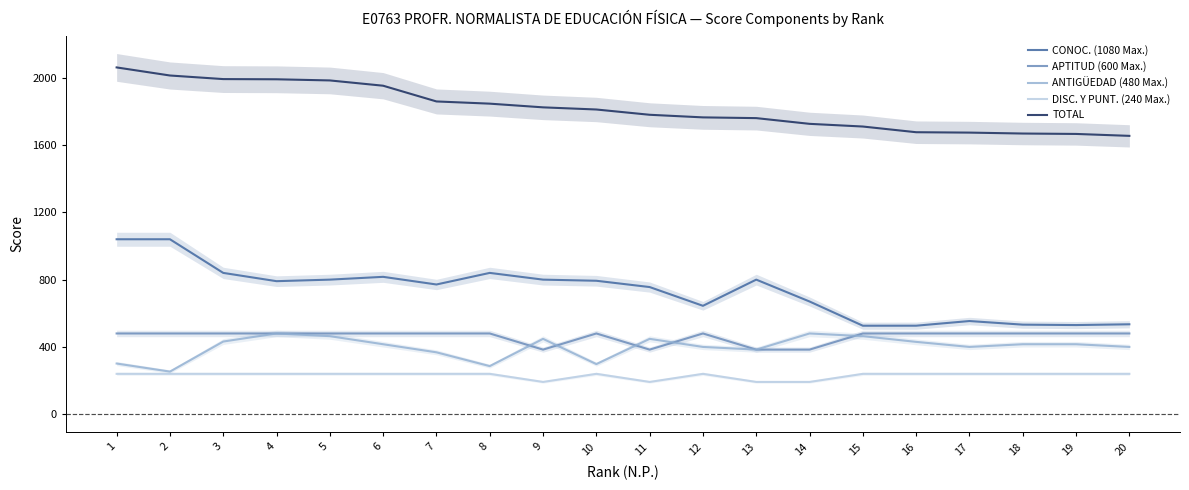

True or false: DISC. Y PUNT. (240 Max.) and ANTIGÜEDAD (480 Max.) cross at least once.

False